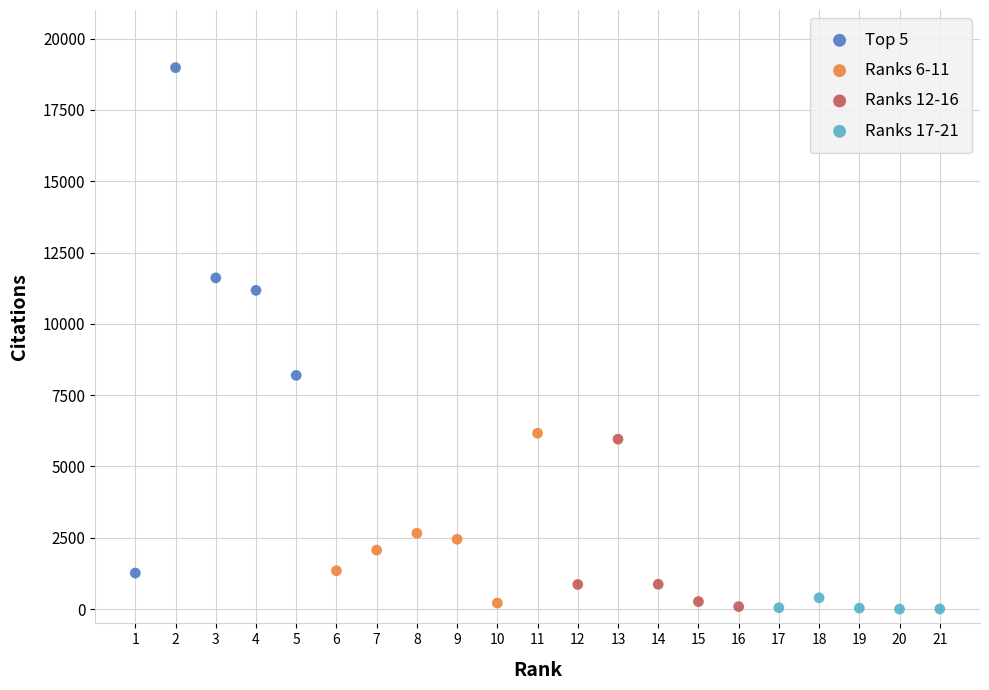

Which series has the widest spread of Y values?

Top 5